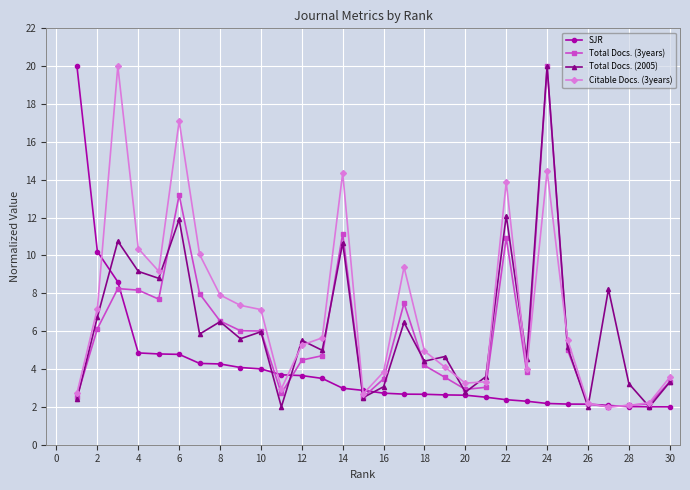

What is the value of the Citable Docs. (3years) point at the 13th from the left?

5.6